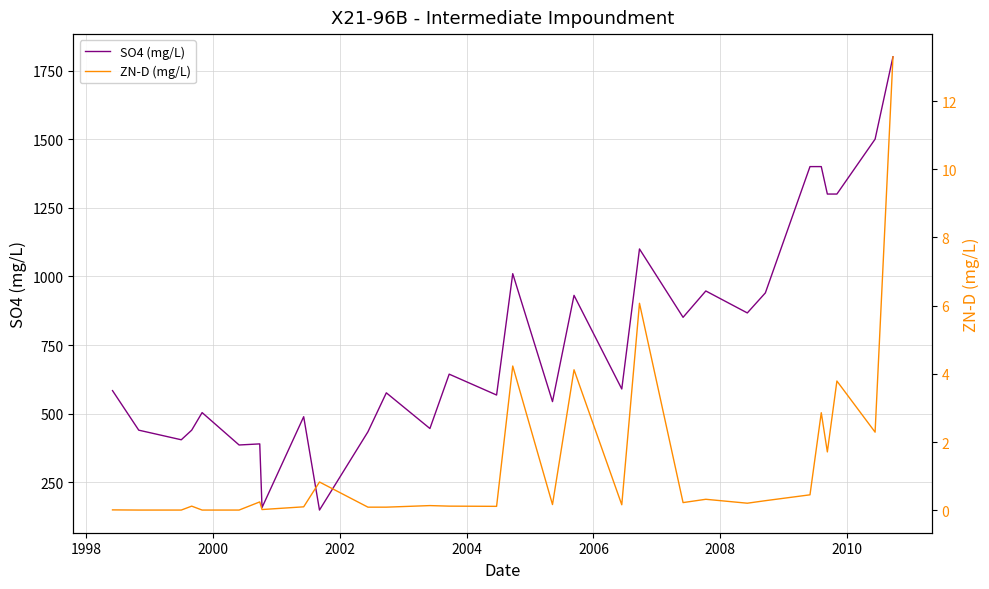

True or false: SO4 (mg/L) and ZN-D (mg/L) cross at least once.

False